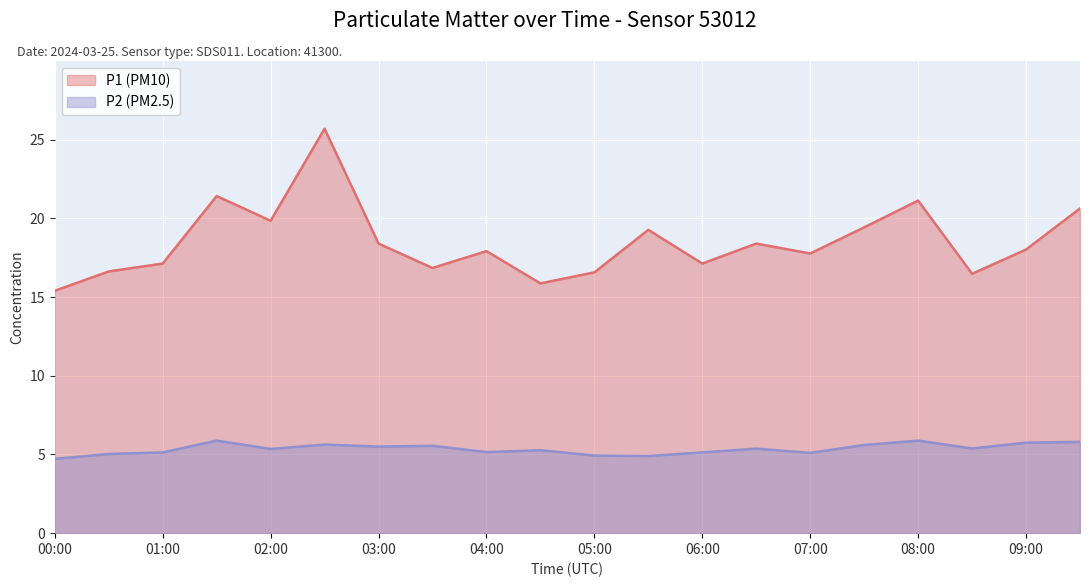

What is the label of the 18th point from the left?

08:30